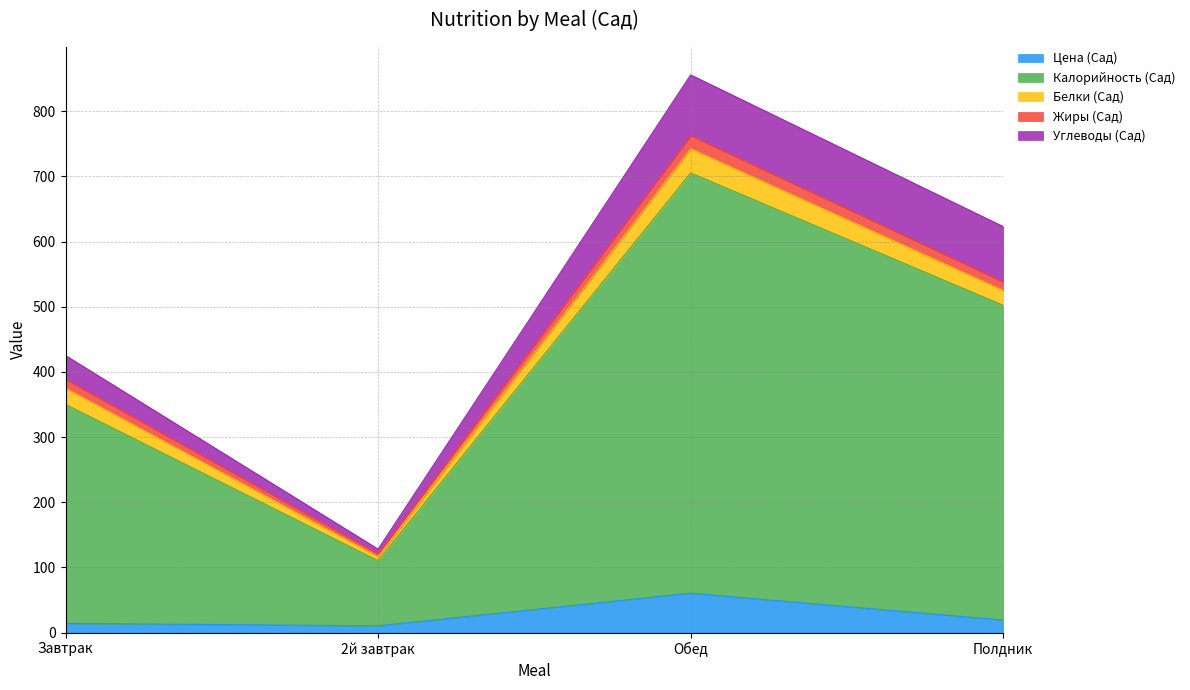

What is the approximate value of Углеводы (Сад) at Завтрак?

36.2